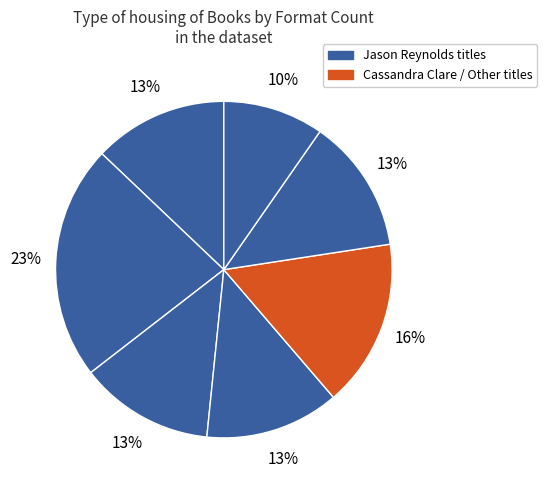

Count the number of slices in the pie.

7